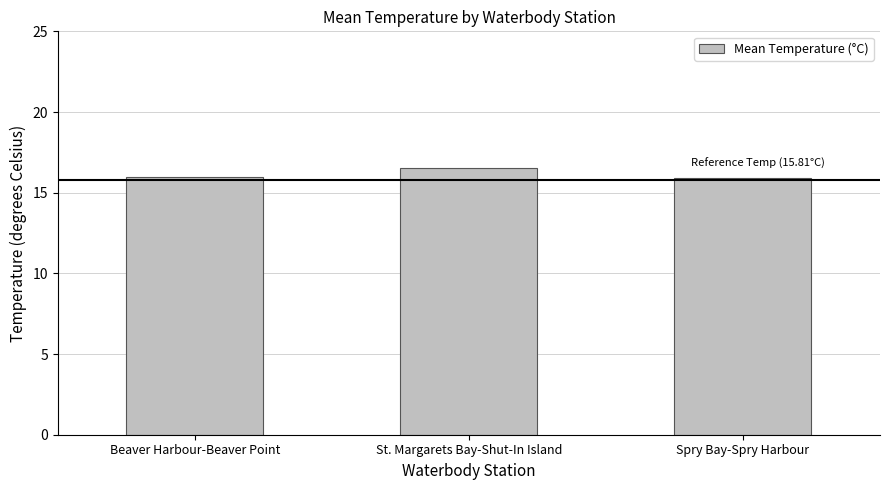

The value at Spry Bay-Spry Harbour is 24.1. True or false?

False